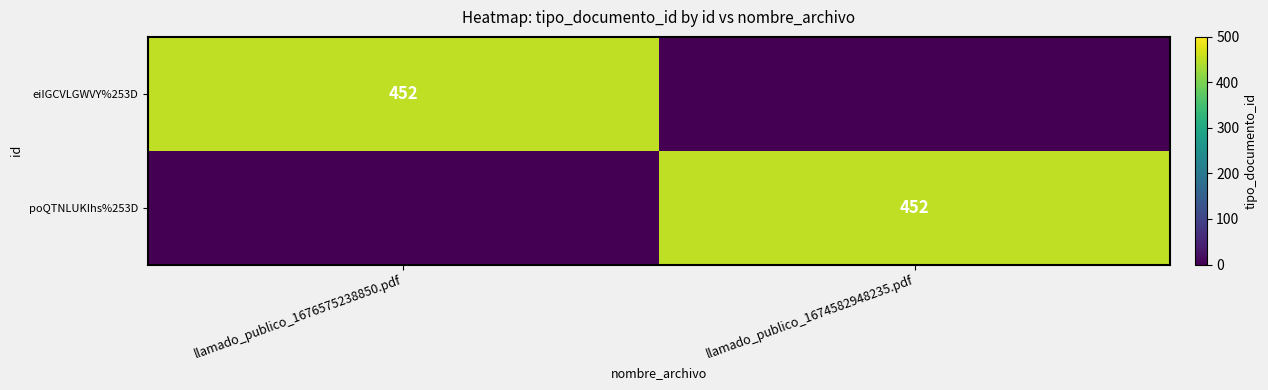

The poQTNLUKIhs%253D series shows 452 at llamado_publico_1674582948235.pdf. True or false?

True